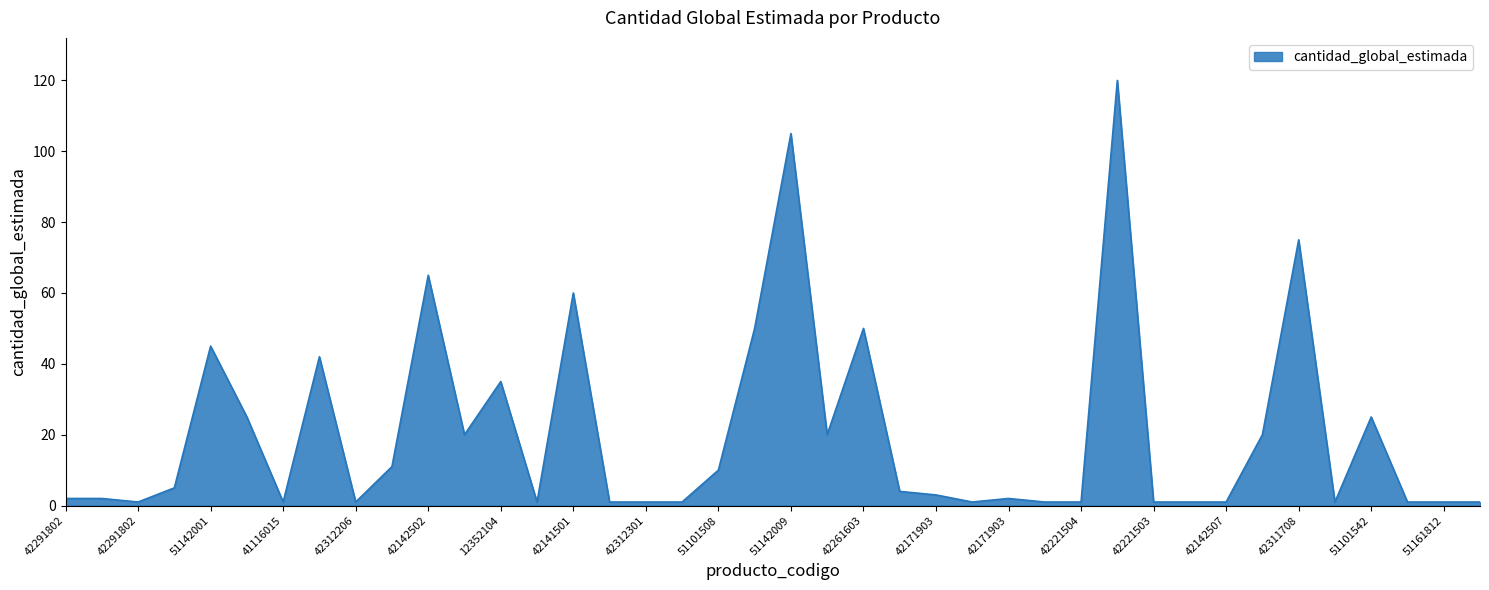

What is the difference between the maximum and minimum values?

119